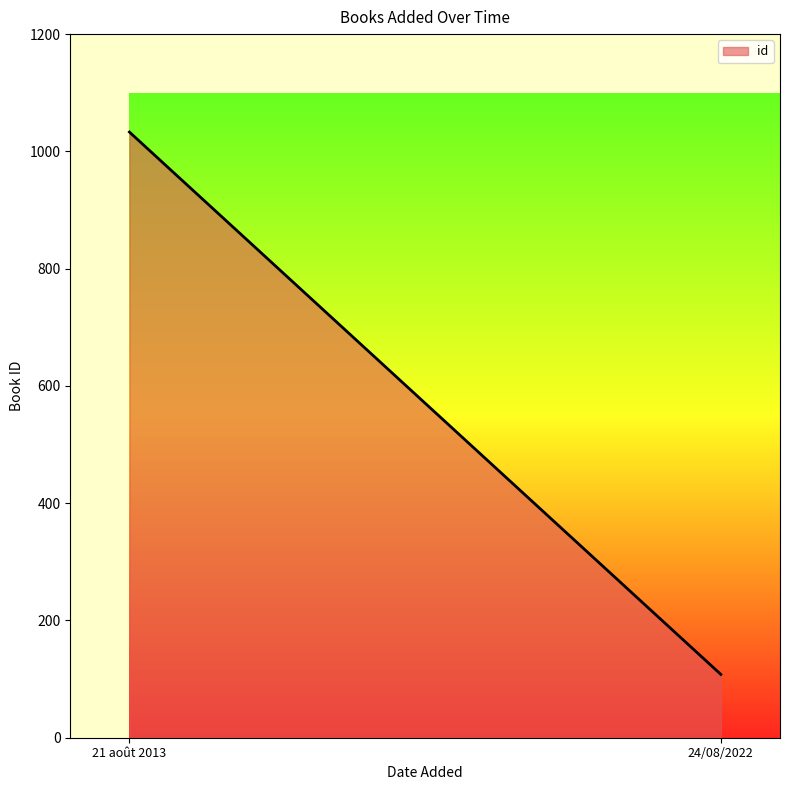

Rank the categories by value from highest to lowest.

21 août 2013, 24/08/2022